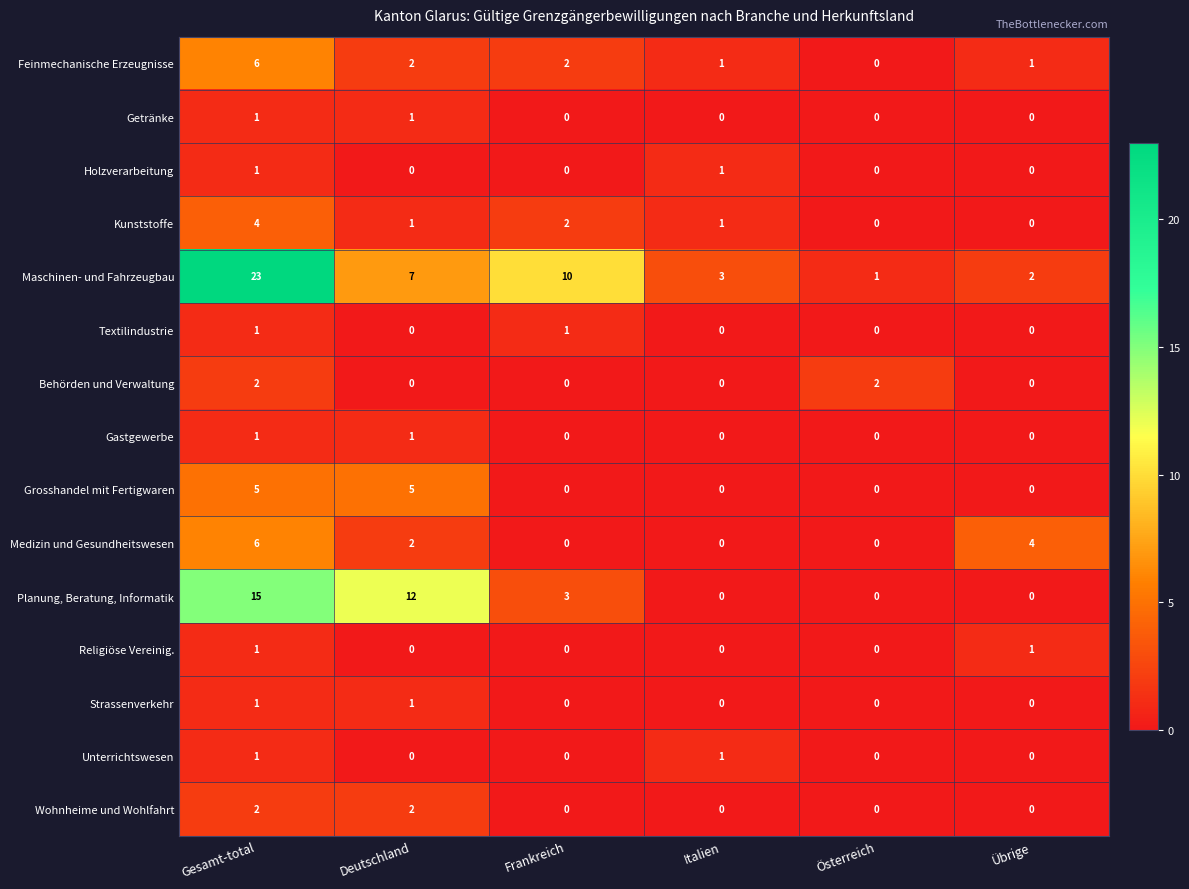

What is the difference between the highest and lowest values at Frankreich?

10